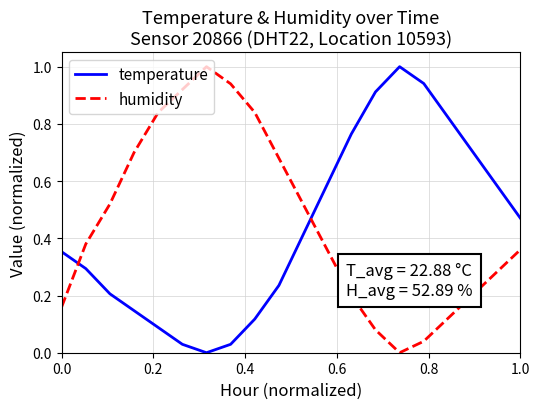

What is the maximum value shown in the chart?

1.0